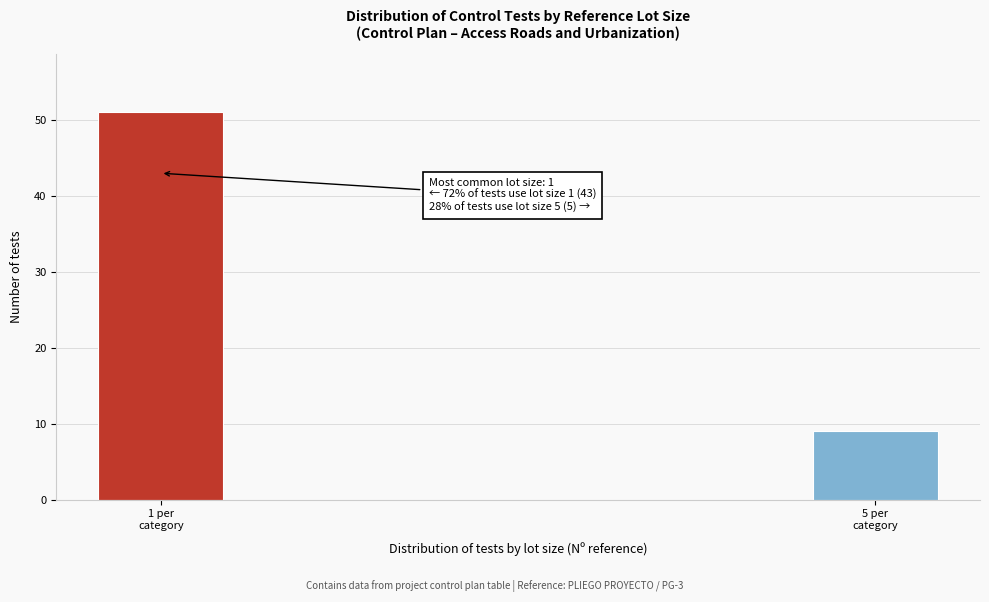

Reading left to right, what are all the values shown in this chart?

51	9